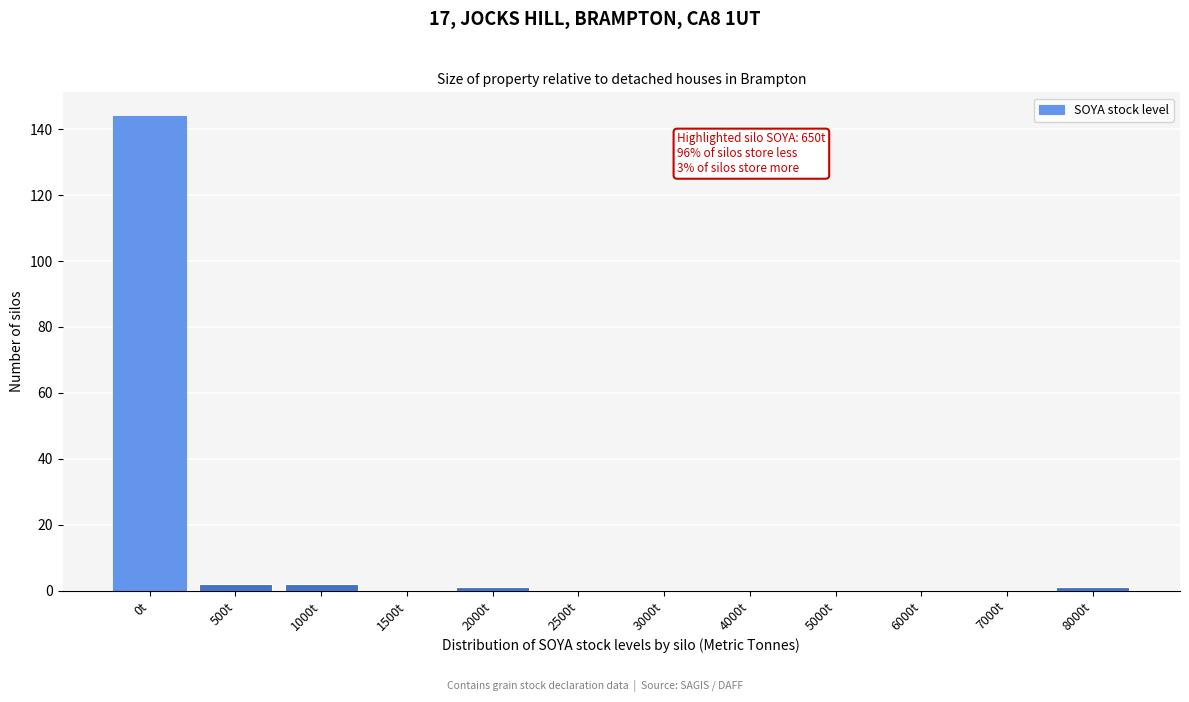

Reading left to right, transcribe all the data shown in this chart.

0t=144	500t=2	1000t=2	1500t=0	2000t=1	2500t=0	3000t=0	4000t=0	5000t=0	6000t=0	7000t=0	8000t=1